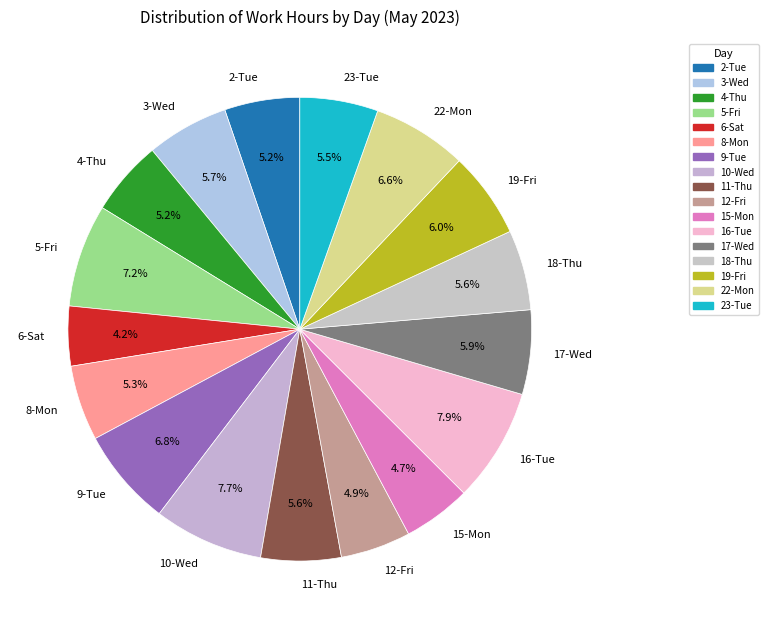

What is the smallest slice in the pie chart?

6-Sat